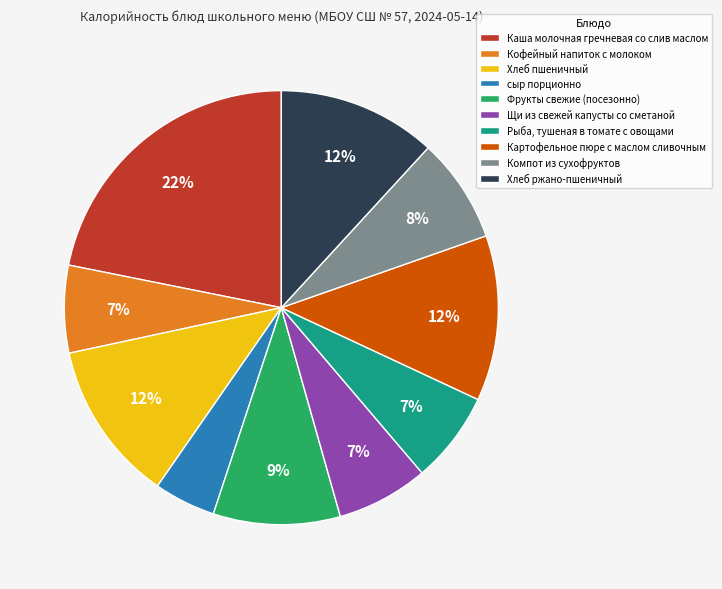

Which slice is the largest?

Каша молочная гречневая со слив маслом